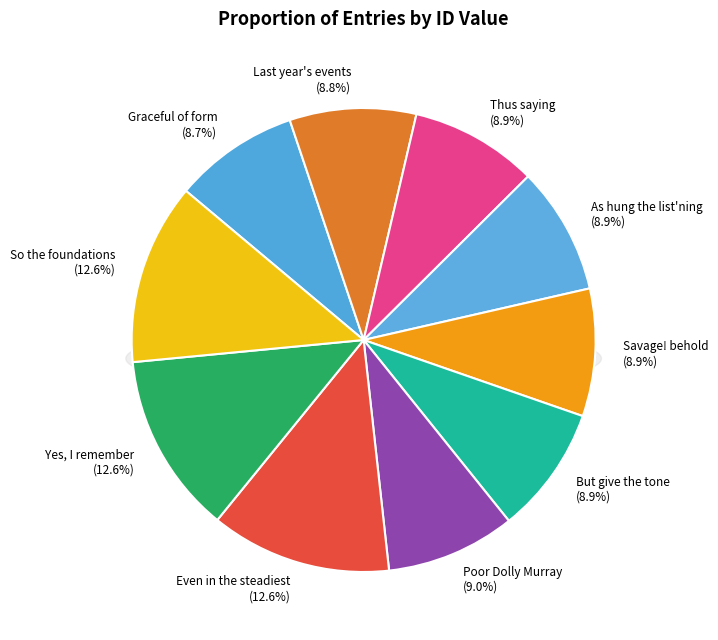

How many slices are in this pie chart?

10